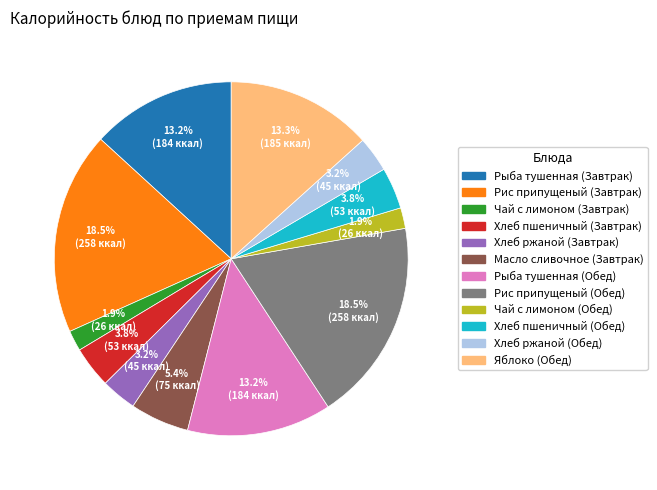

To the nearest percent, what is the difference between the Хлеб ржаной (Завтрак) and Рис припущеный (Завтрак) slice percentages?

15%